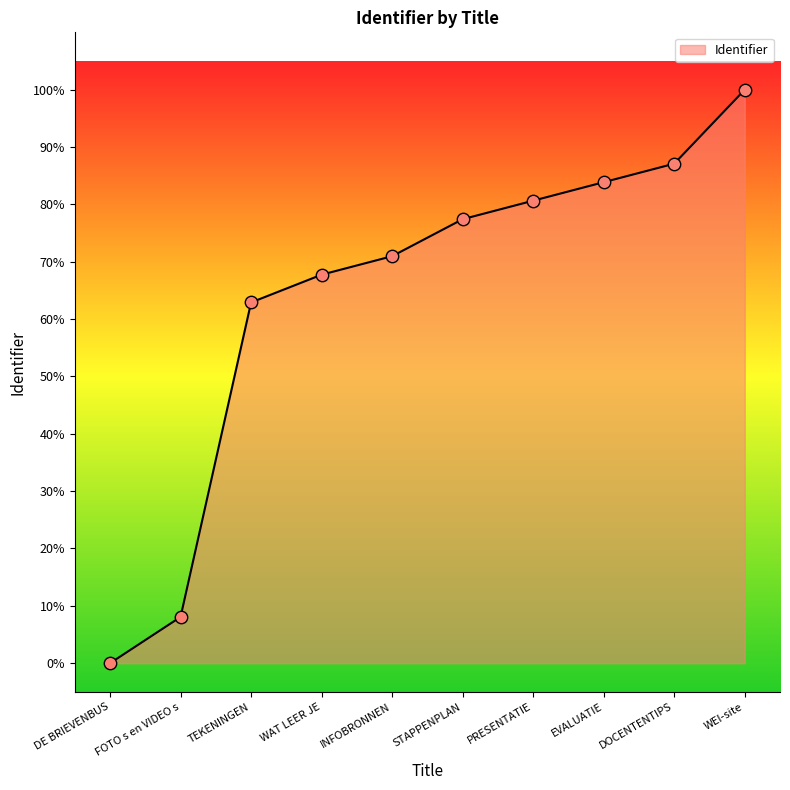

Does the chart have visible grid lines?

No